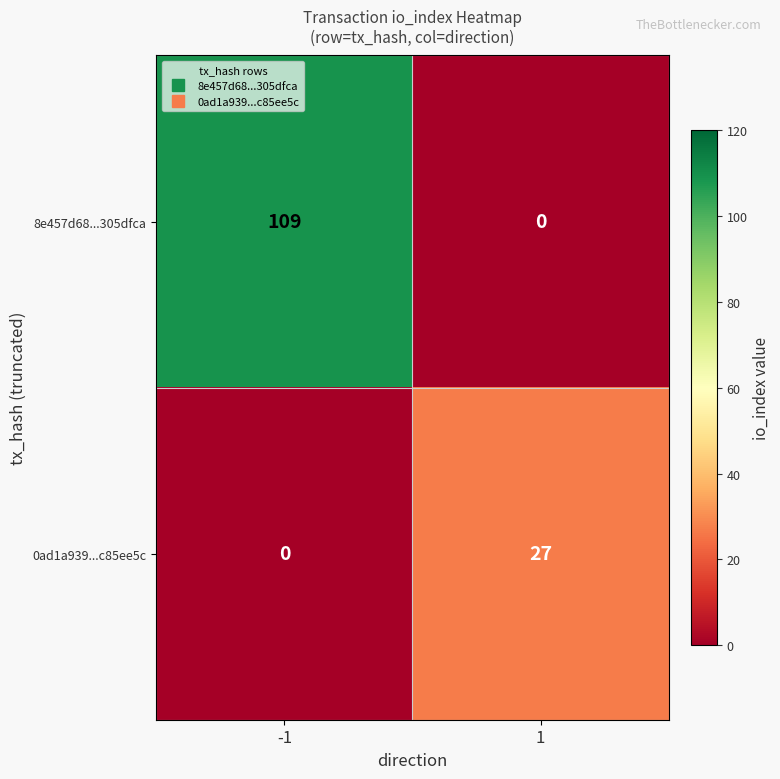

Reading left to right, transcribe all the data shown in this chart.

8e457d68...305dfca: -1=109	1=0
0ad1a939...c85ee5c: -1=0	1=27